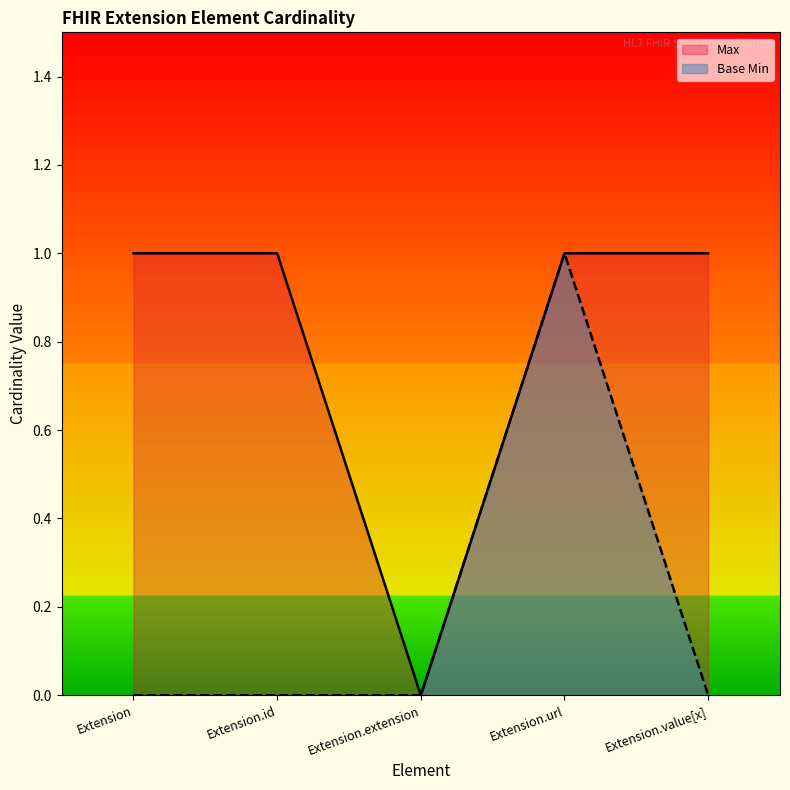

True or false: Max and Base Min cross at least once.

False